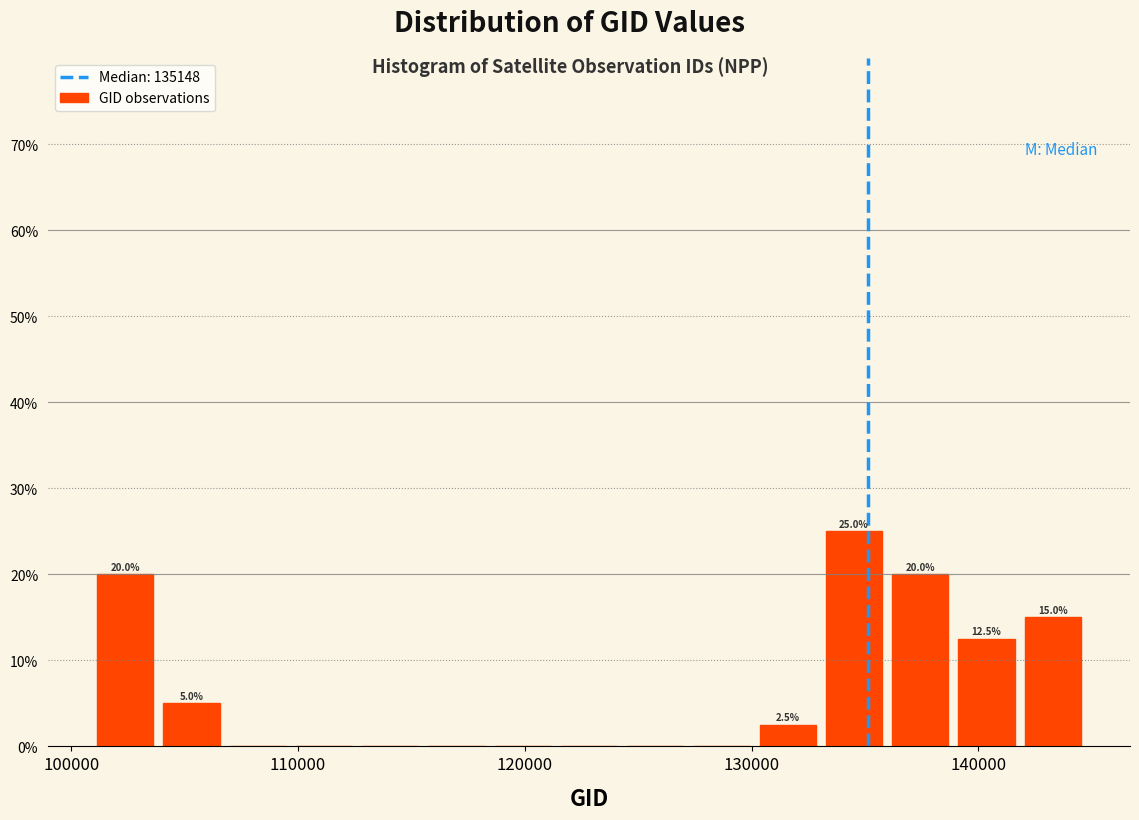

Around what value on the x-axis is the tallest bar? Give the approximate position of its centre, as read against the axis.

135000